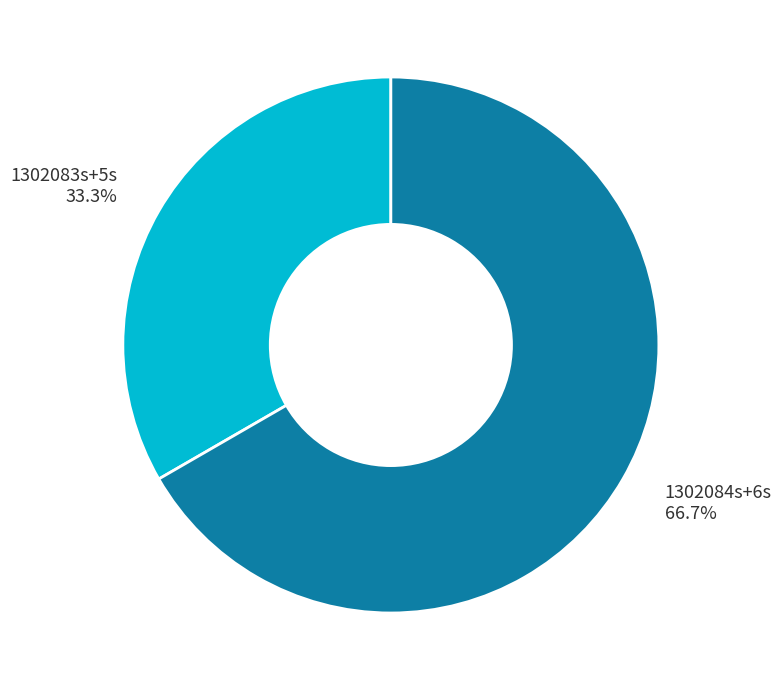

Rank the categories by value from lowest to highest.

1302083s+5s, 1302084s+6s